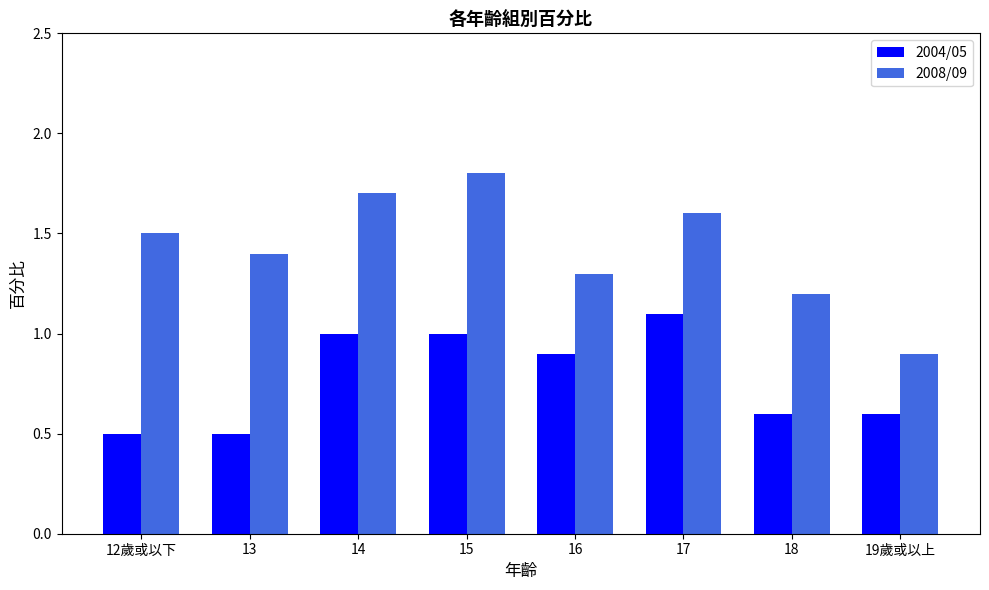

The 2008/09 series shows 2.0 at 13. True or false?

False